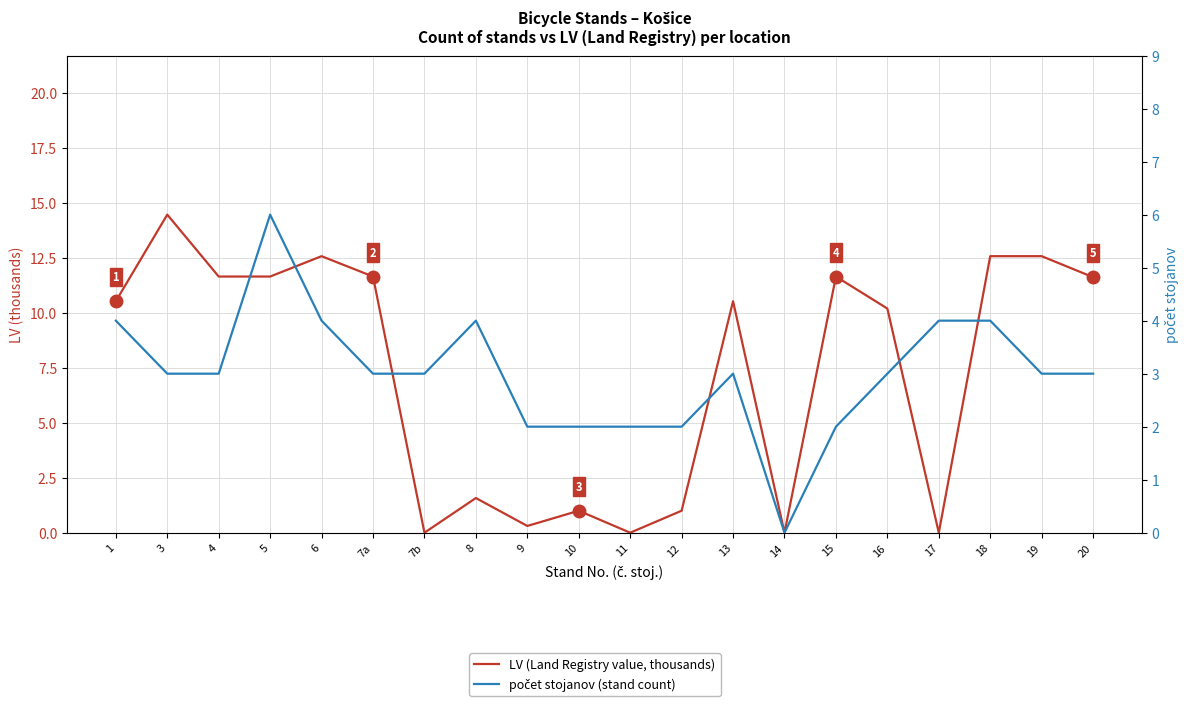

Where does the počet stojanov (stand count) series first go above 3?

1